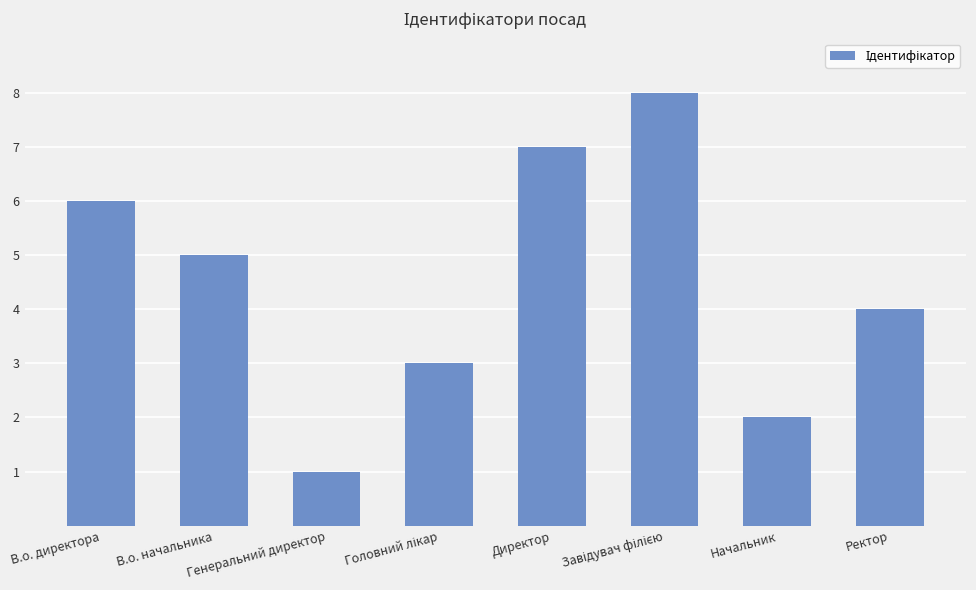

How many values are between 3 and 7?

5